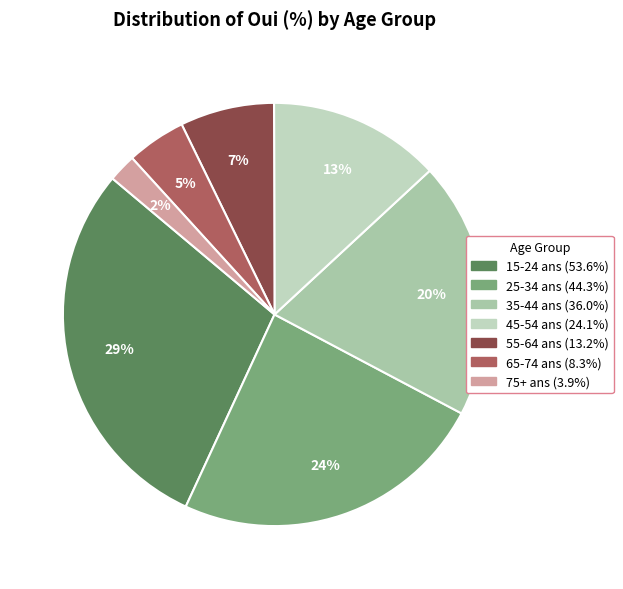

To the nearest percent, what is the difference between the 75+ ans and 45-54 ans slice percentages?

11%